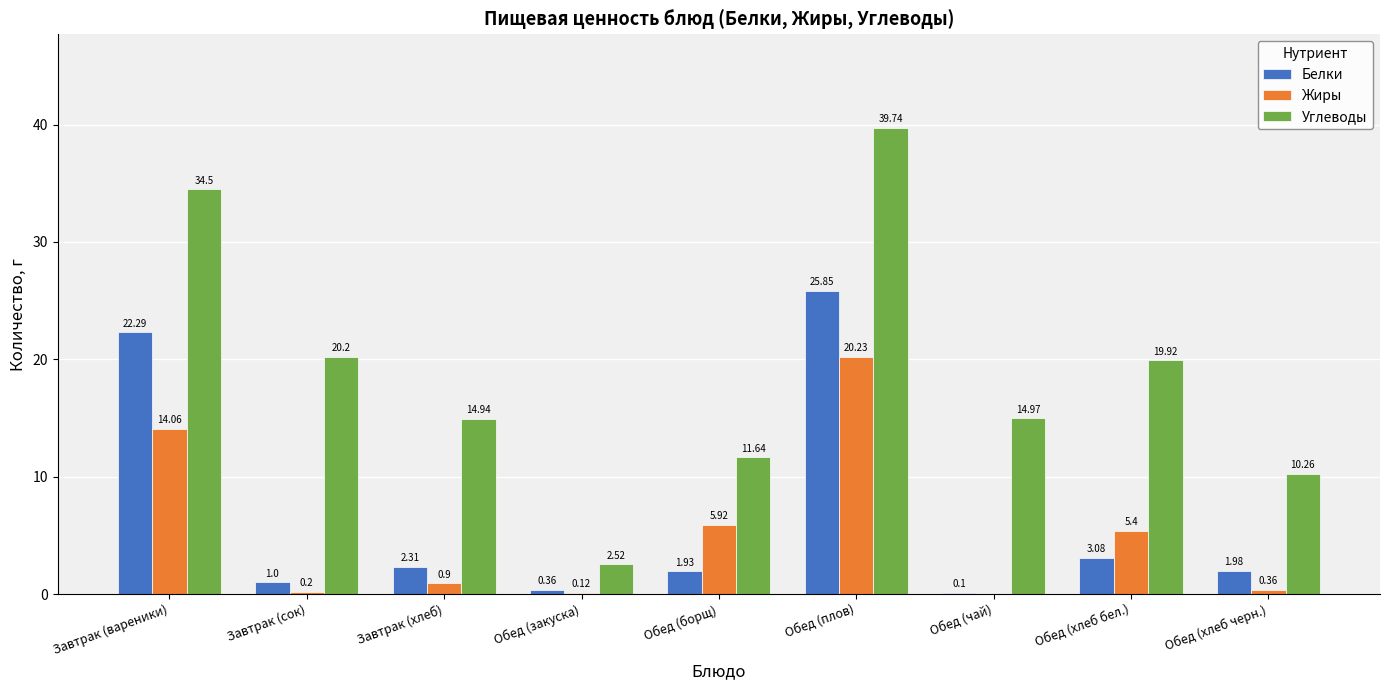

How many data points does each series have?

9